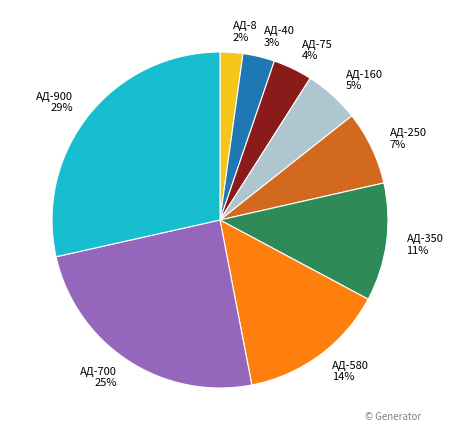

Is the sum of АД-900 and АД-40 greater than half?

No